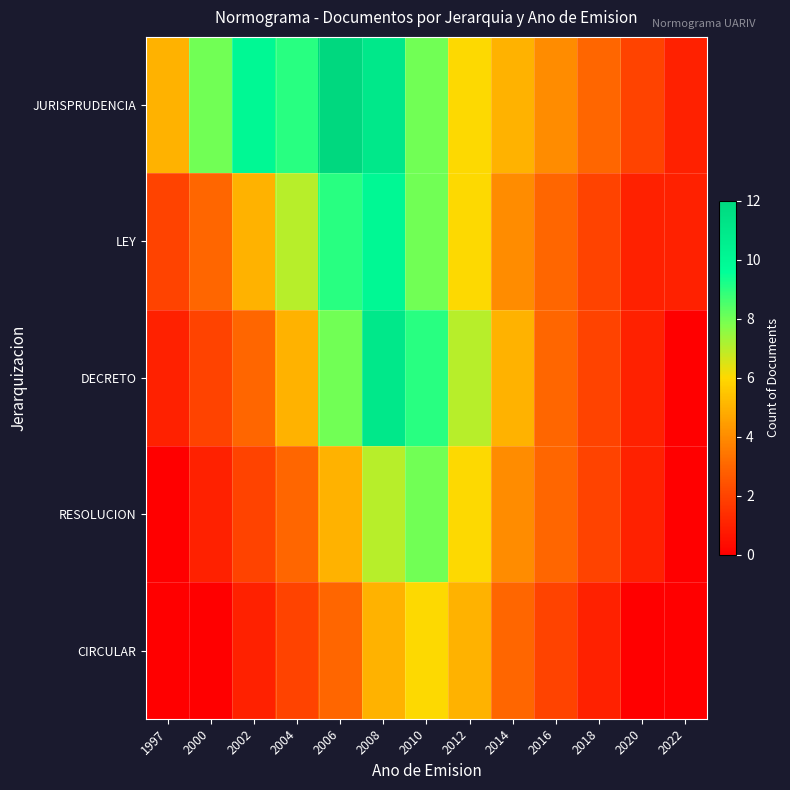

Rank the series at 2012 from lowest to highest value.

CIRCULAR, JURISPRUDENCIA, LEY, RESOLUCION, DECRETO